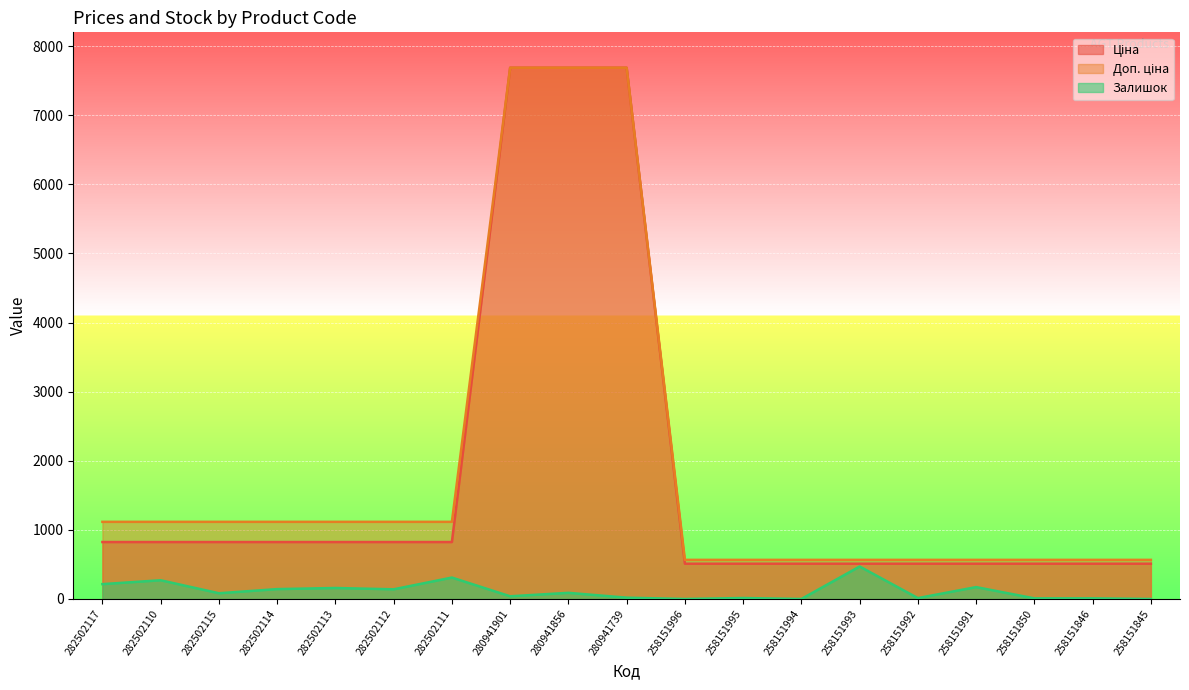

What is the label of the 5th point from the left?

282502113